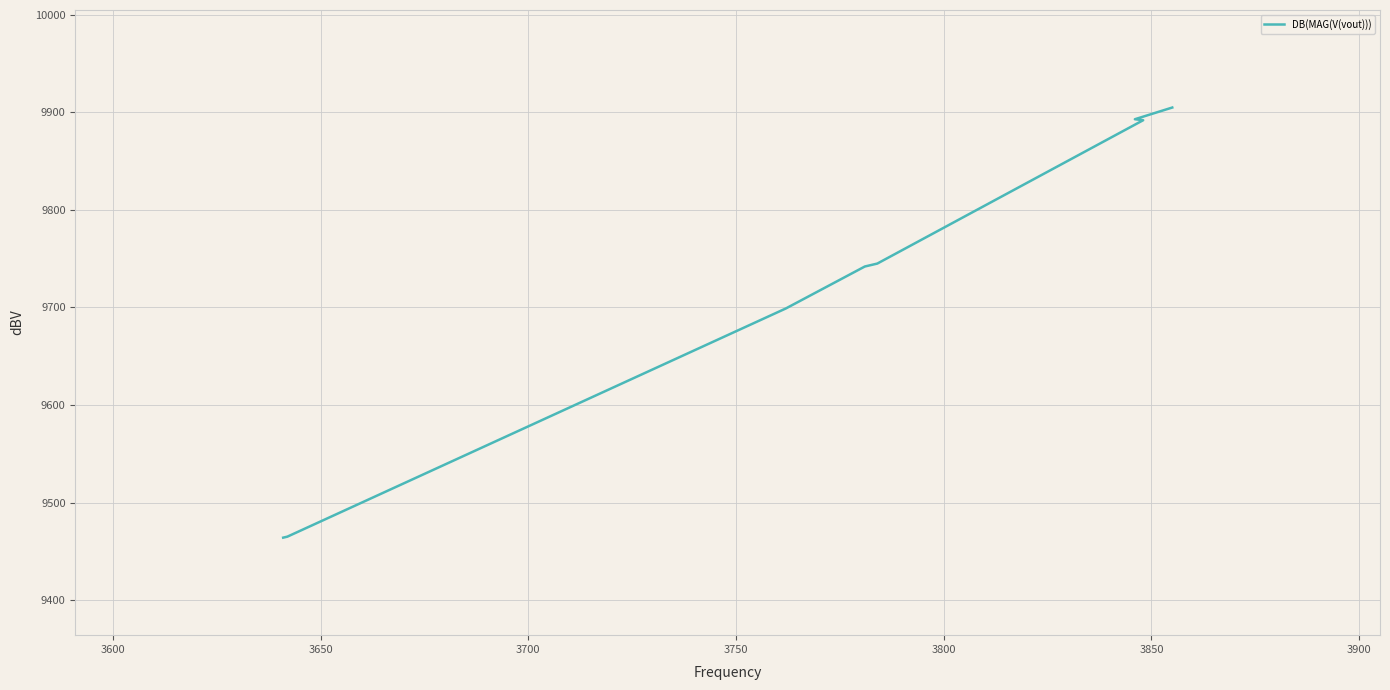

Count the number of values greater than 9744.

4